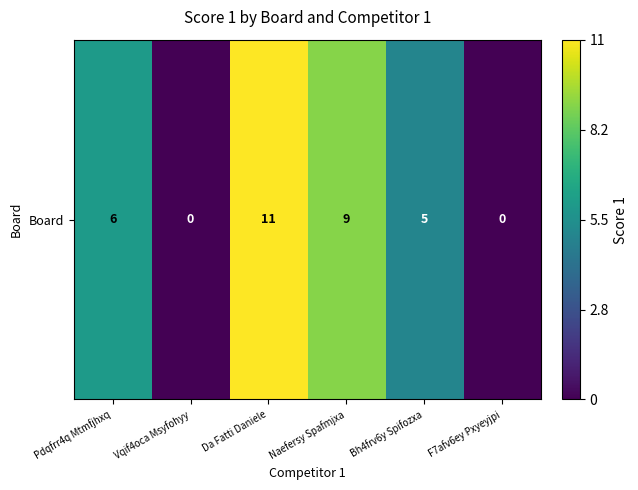

What is the difference between the maximum and minimum values?

11